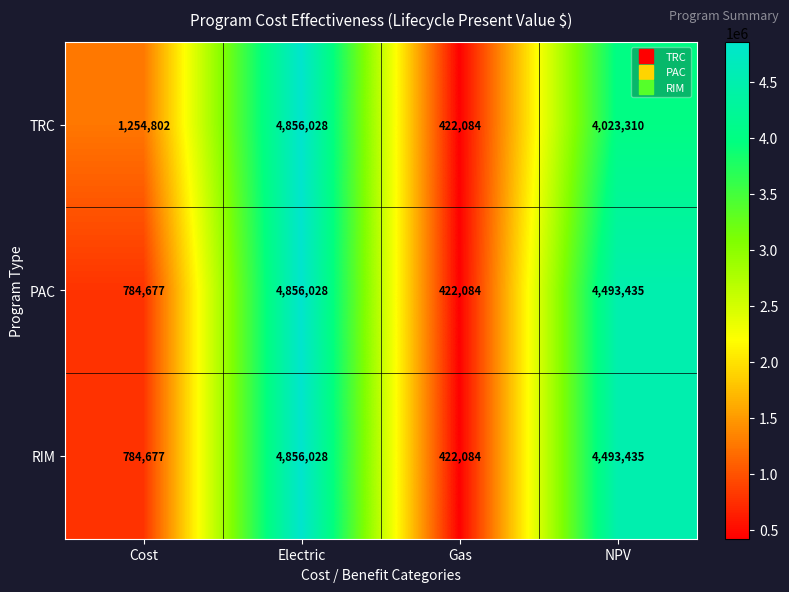

What is the highest value of the TRC series?

4856028